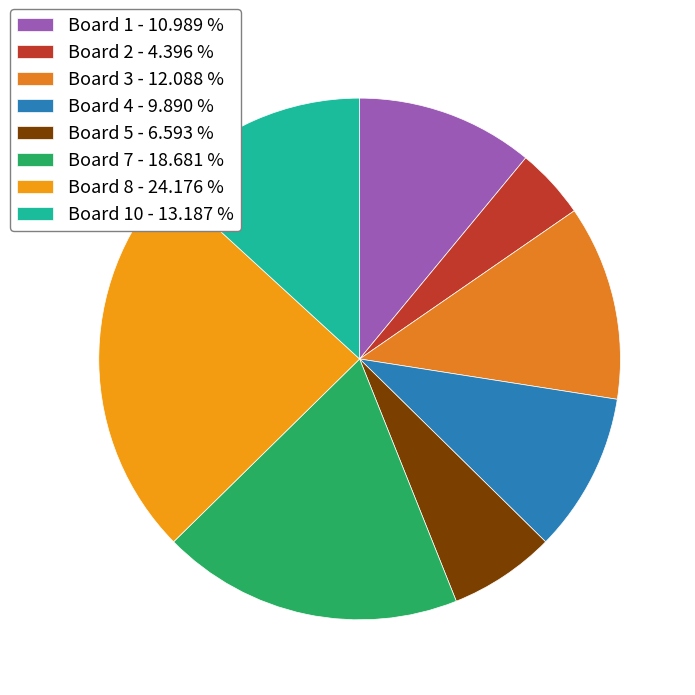

How many slices are in this pie chart?

8